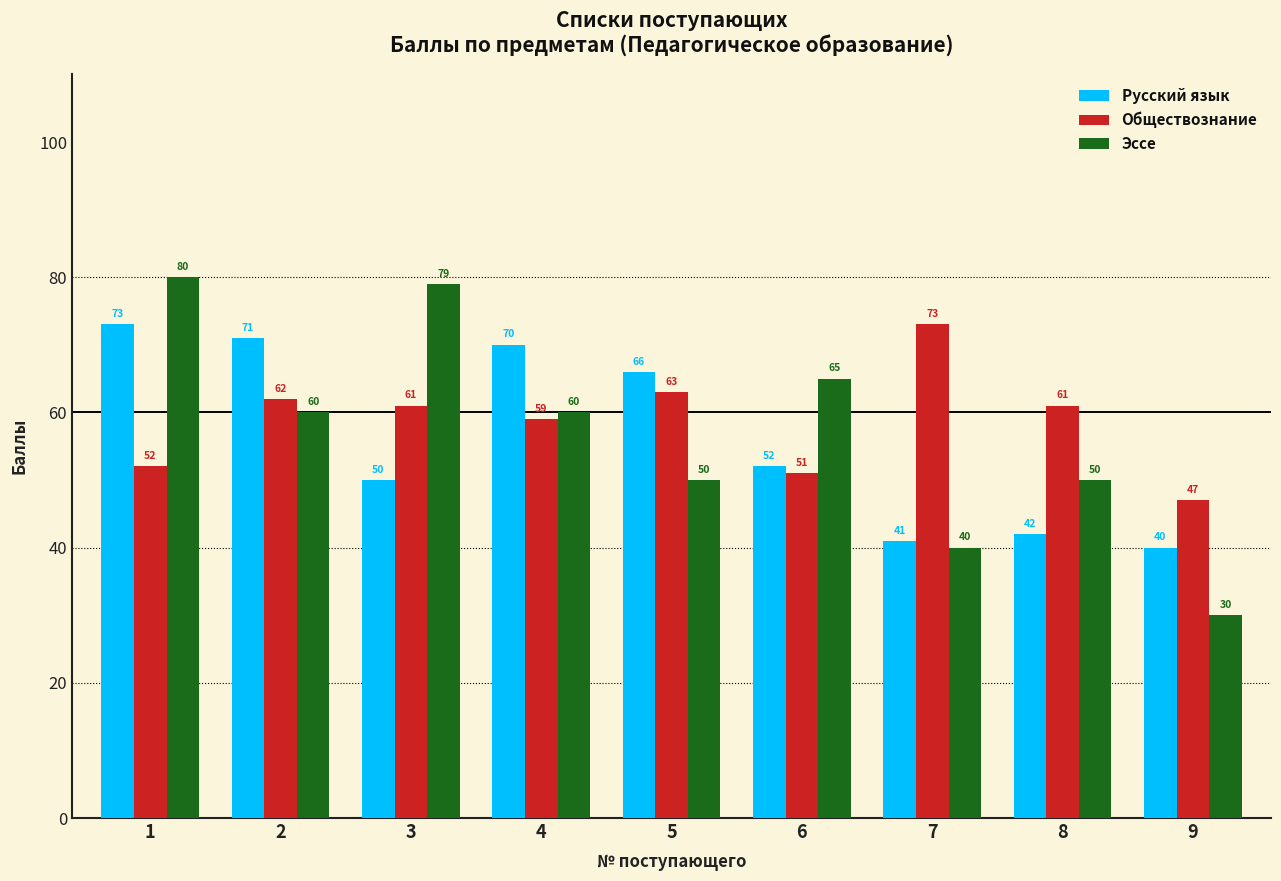

Rank the series at 2 from lowest to highest value.

Эссе, Обществознание, Русский язык